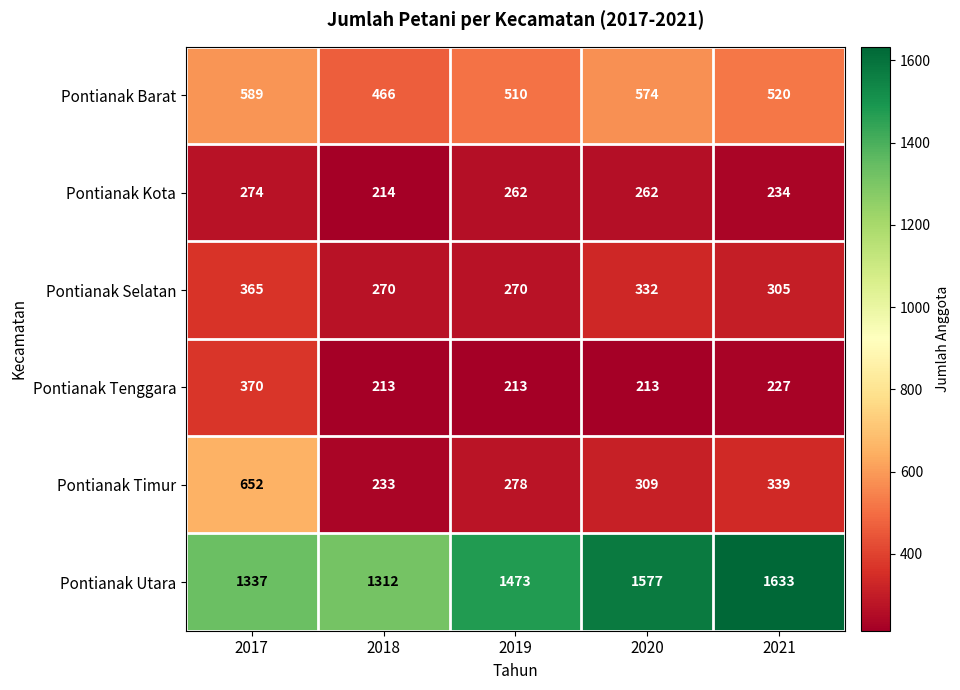

Which series has the largest range (max minus min)?

Pontianak Timur